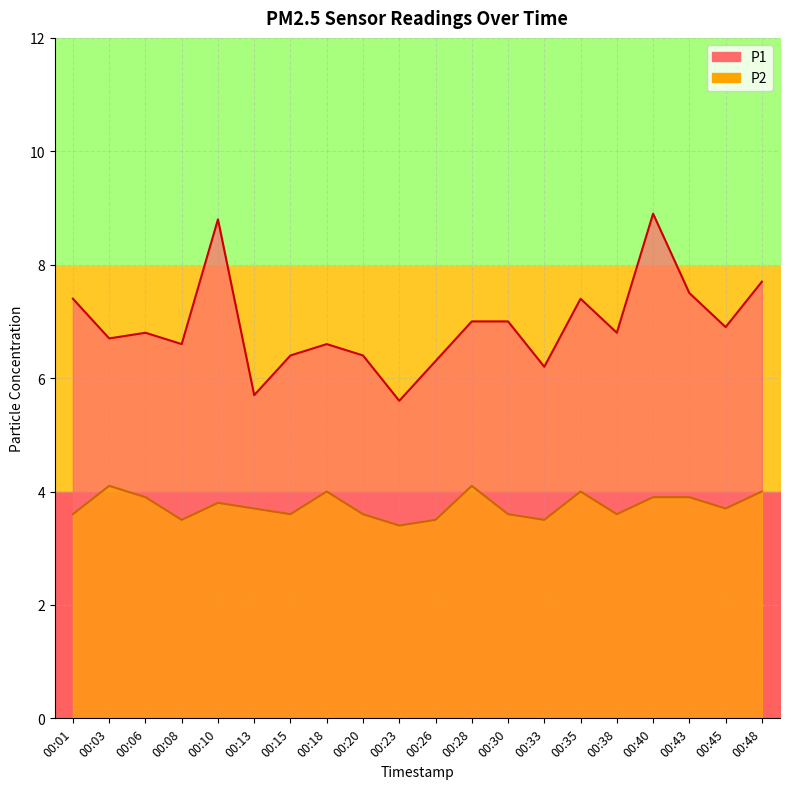

Which category has the lowest value in the P1 series?

00:23